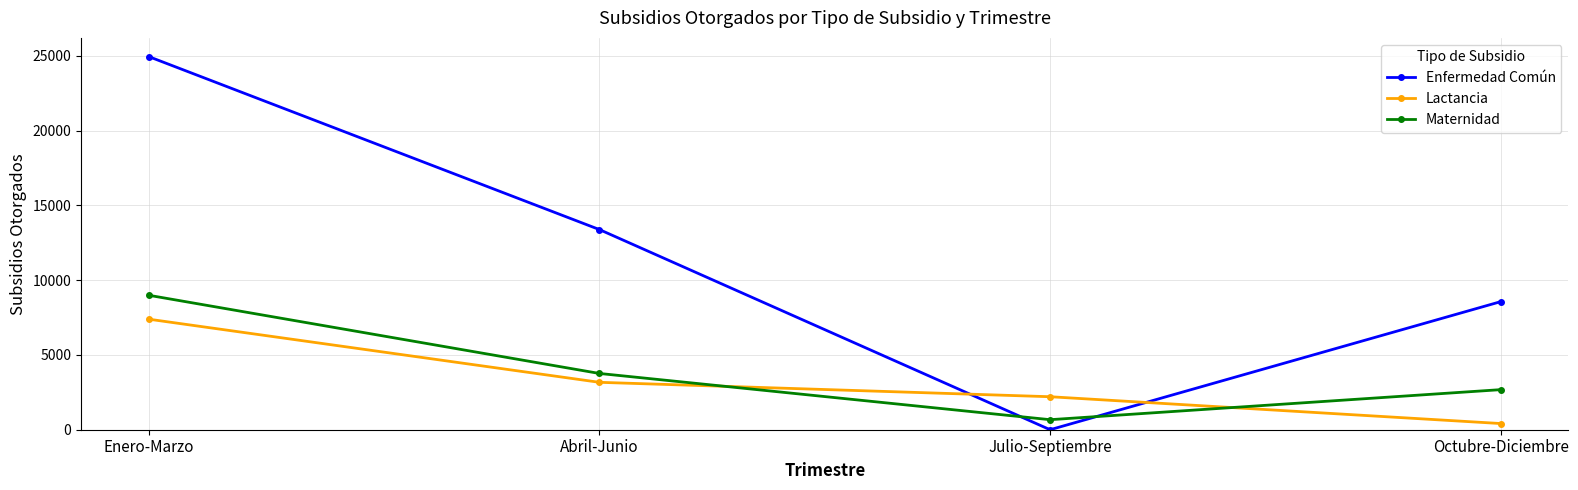

Is it true that Enfermedad Común equals 24951 at Enero-Marzo?

True